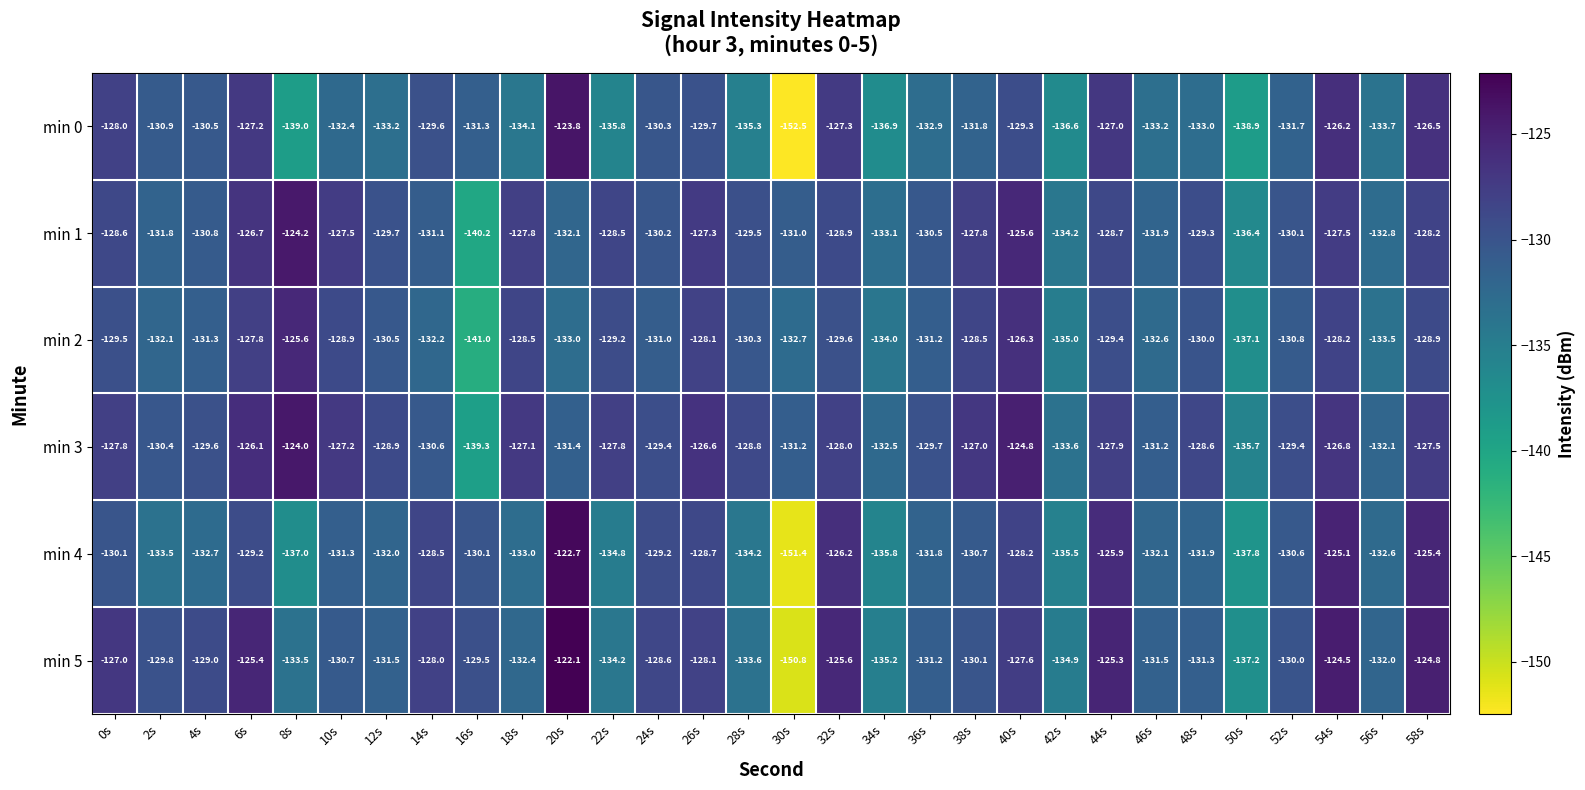

Which category has the highest value across all series?

20s